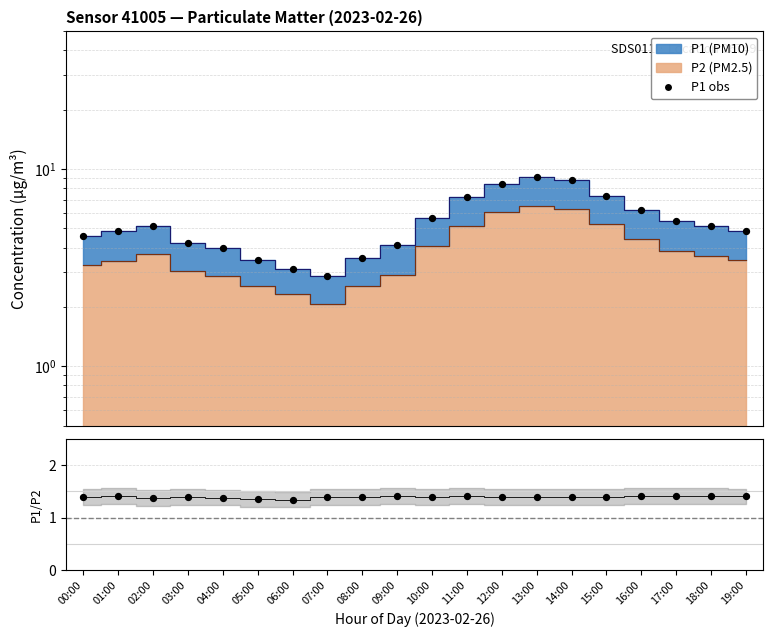

Which has a higher value, 02:00 or 00:00?

02:00